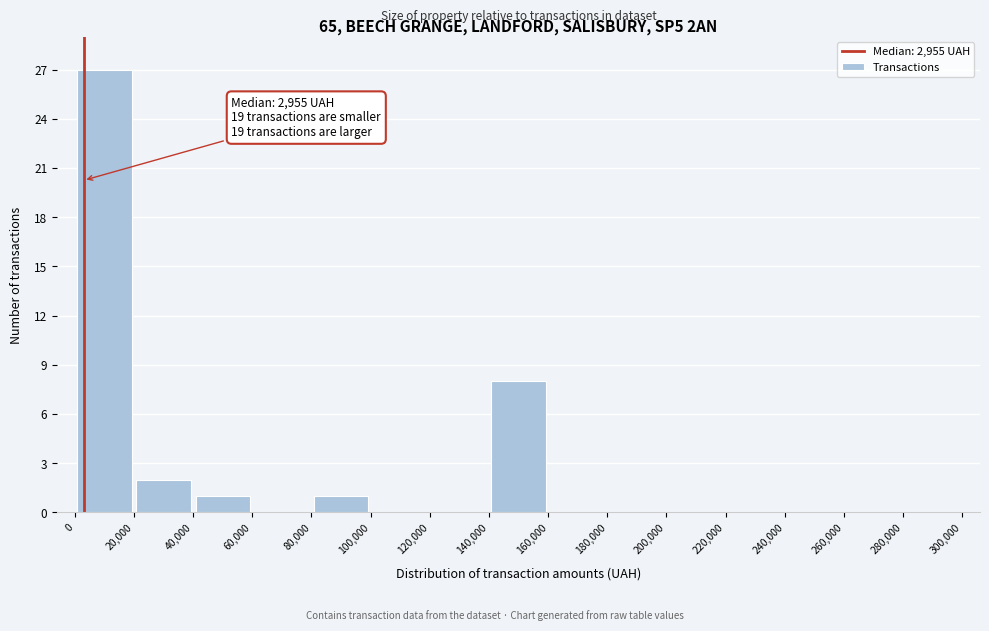

Over which range of the x-axis is the bar tallest?

0 to 20,000